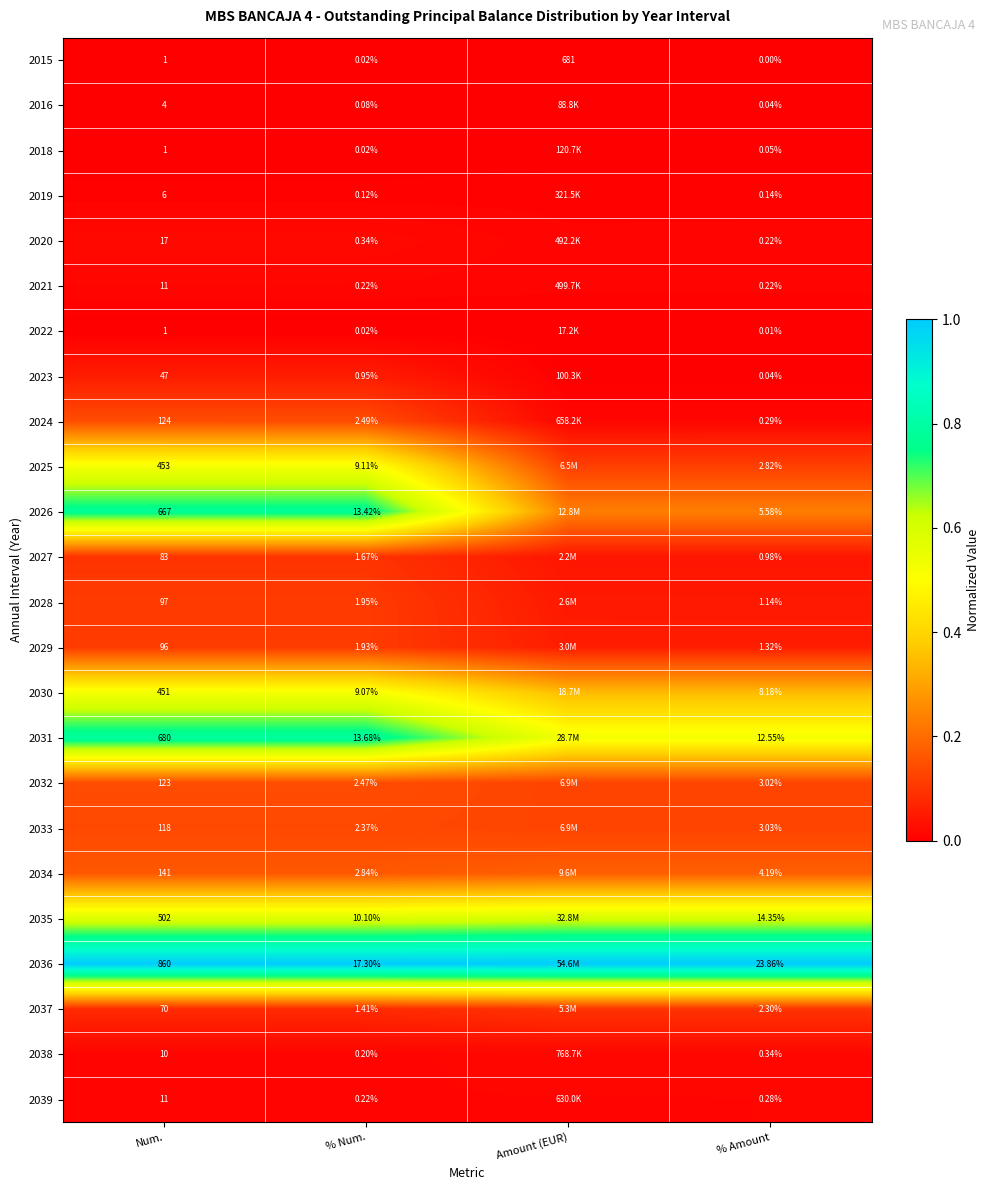

Is the value of 2037 at % Num. greater than the value of 2027 at % Amount?

Yes